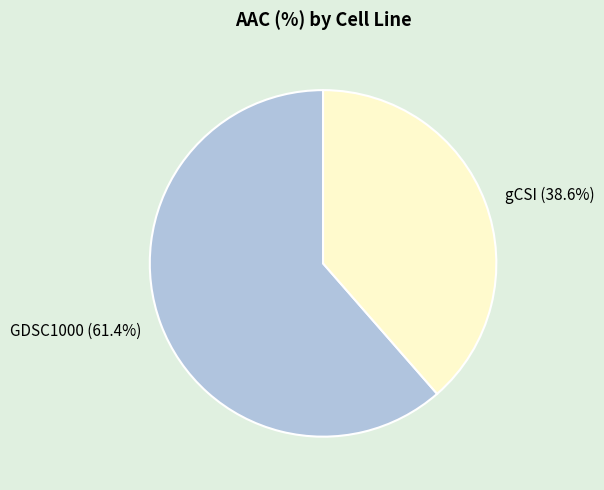

To the nearest percent, what is the difference between the largest and smallest slice percentages?

23%